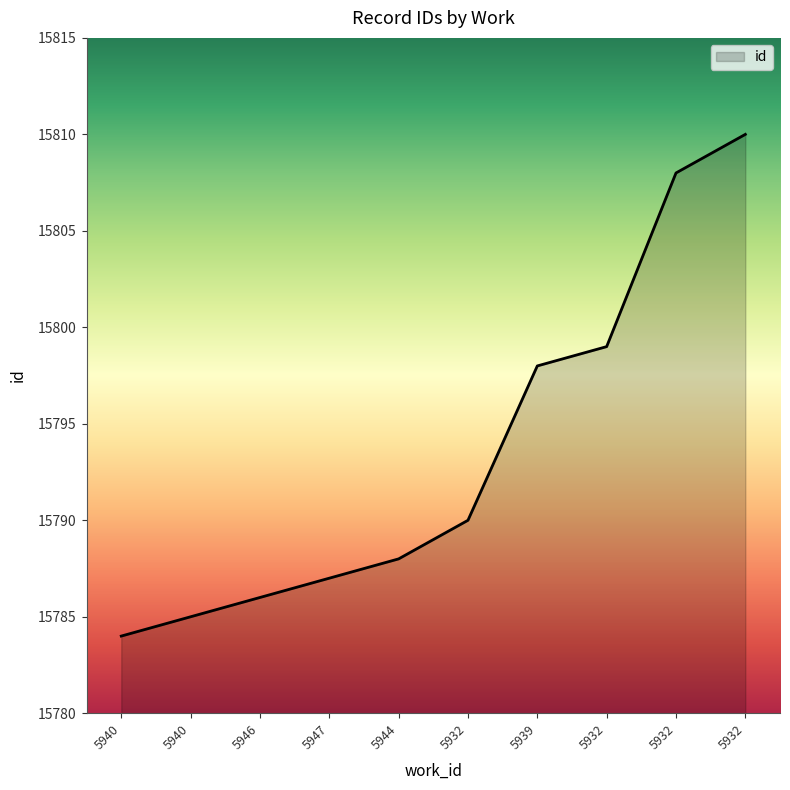

Reading left to right, transcribe all the data shown in this chart.

15784	15785	15786	15787	15788	15790	15798	15799	15808	15810